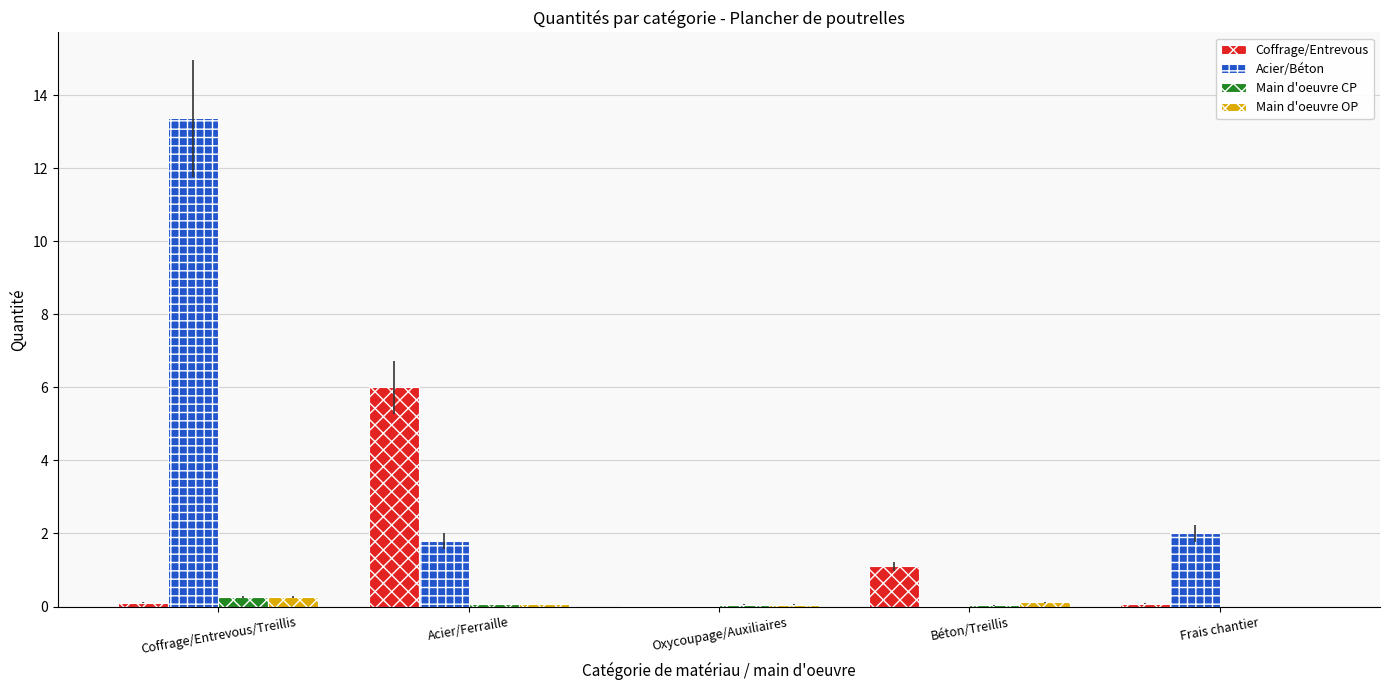

What is the greatest value displayed?

13.4